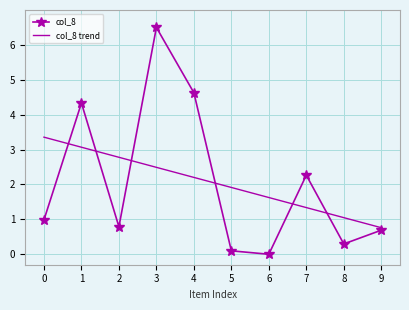

At how many categories does at least one series exceed 1?

9